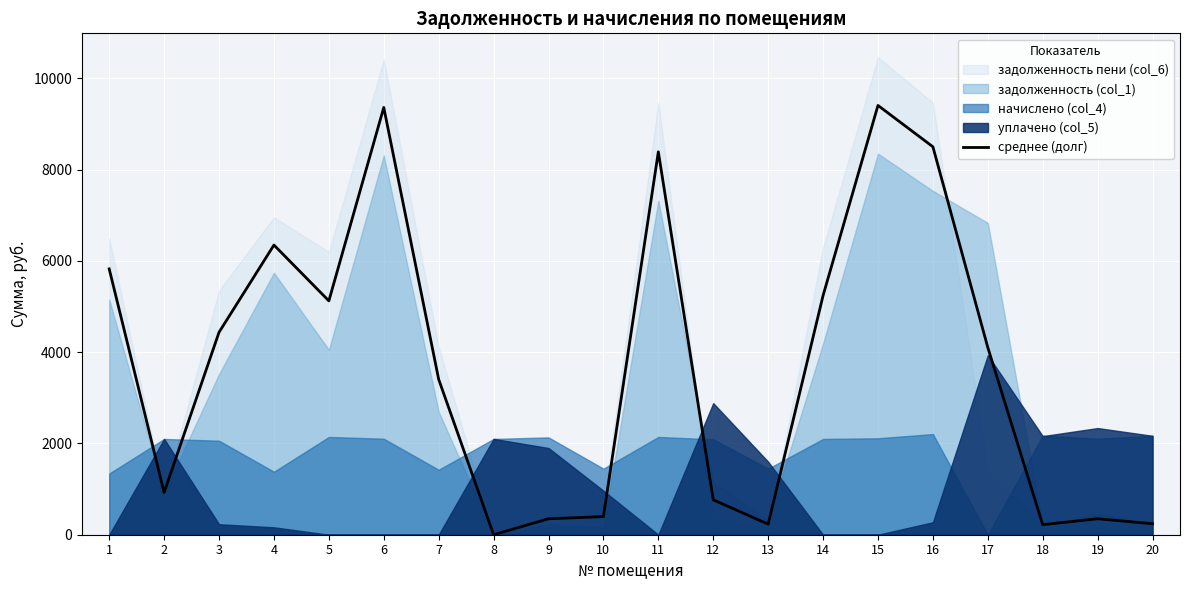

What is the change in value from 2 to 4?

+5423.8